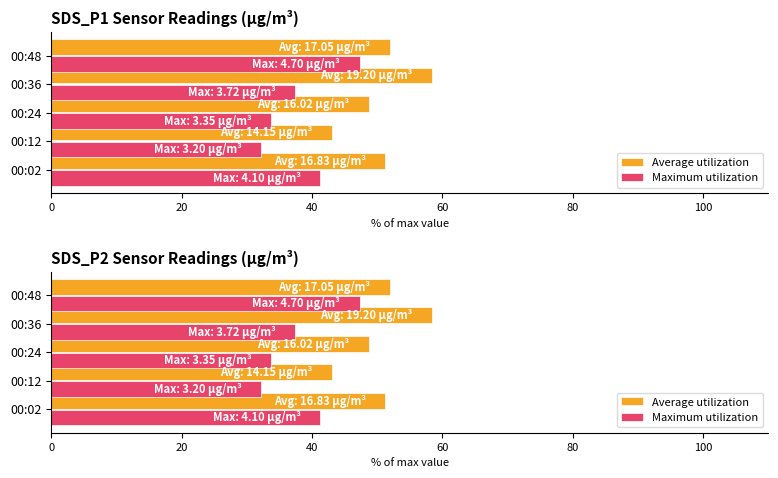

Which series changed the most between 00:24 and 00:48?

Maximum utilization